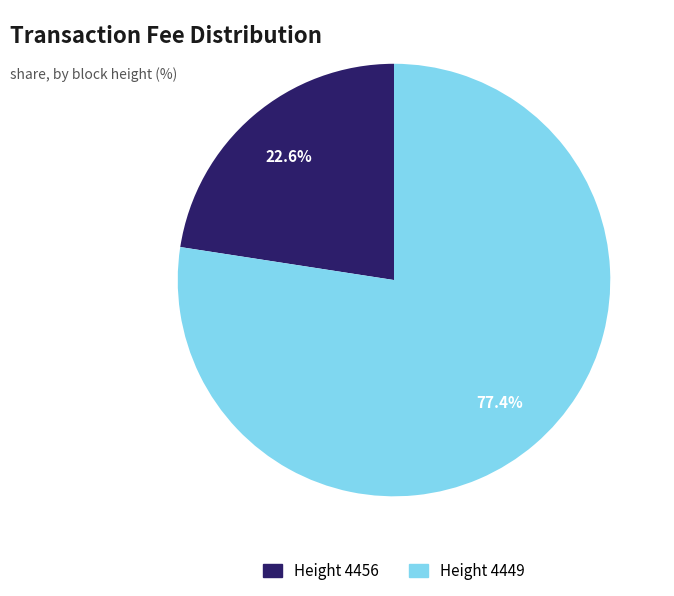

What is the majority slice?

Height 4449